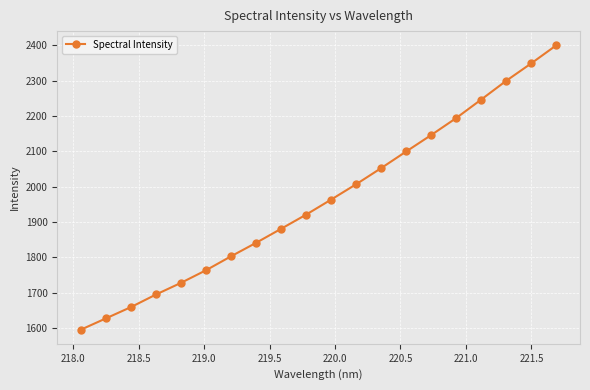

What is the value of the 17th point from the left?

2246.4